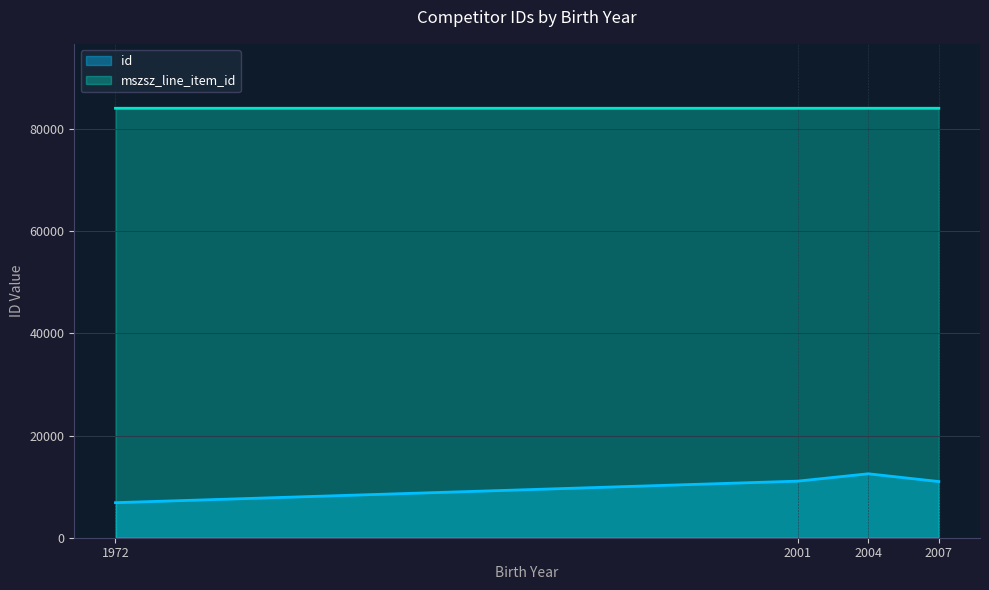

The value of mszsz_line_item_id at 2001 is 84062. True or false?

True